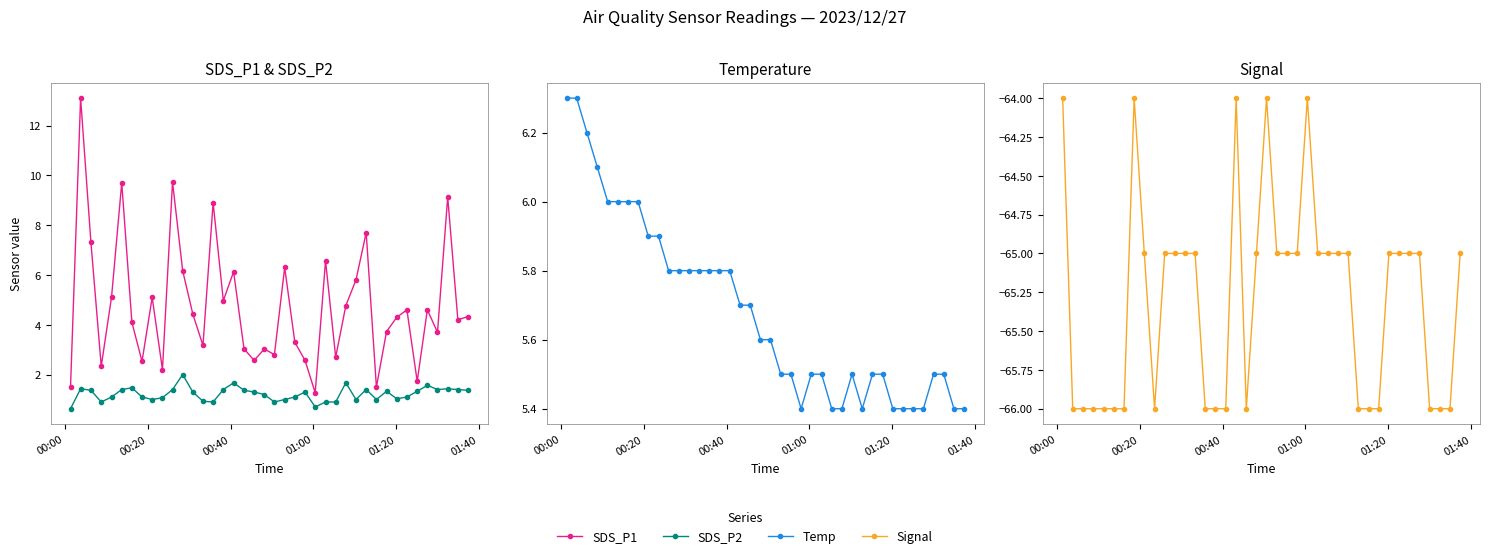

Where does the Signal series first go above -65?

00:00